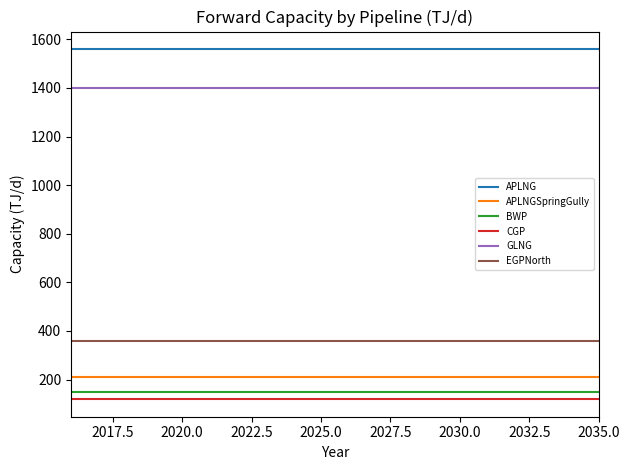

What is the highest value of the GLNG series?

1400